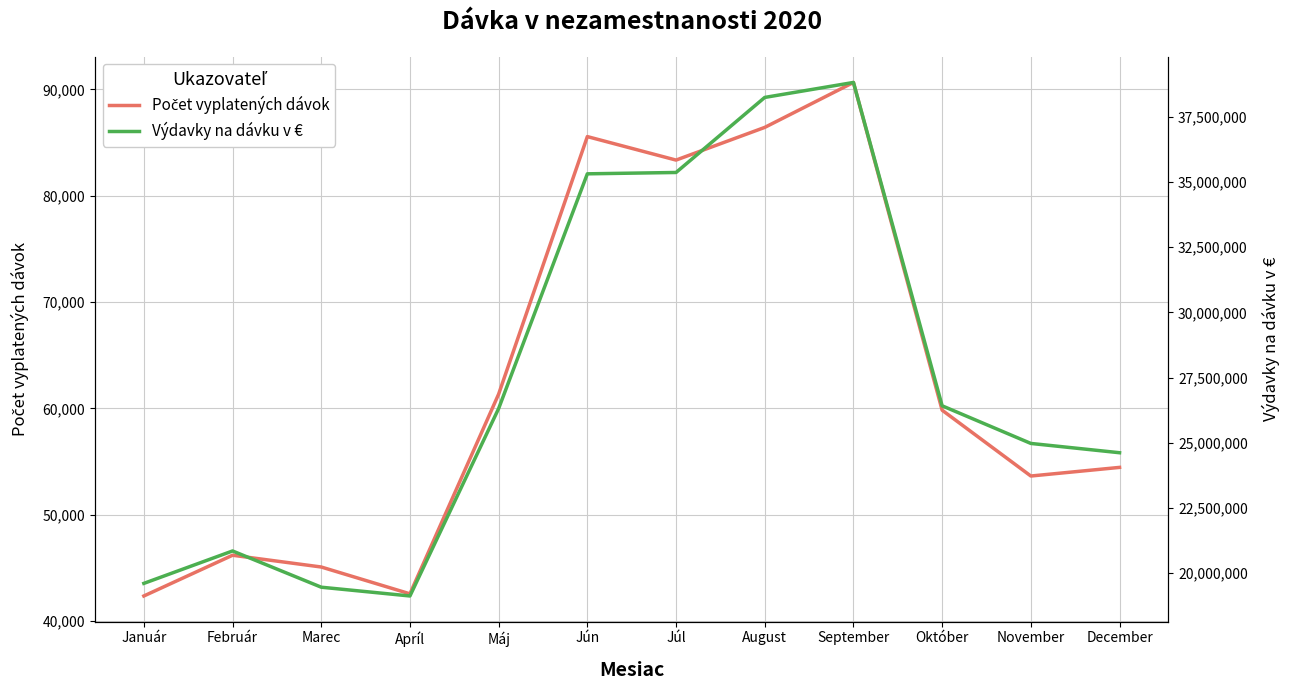

Rank the series by their maximum value, from highest to lowest.

Výdavky na dávku v €, Počet vyplatených dávok